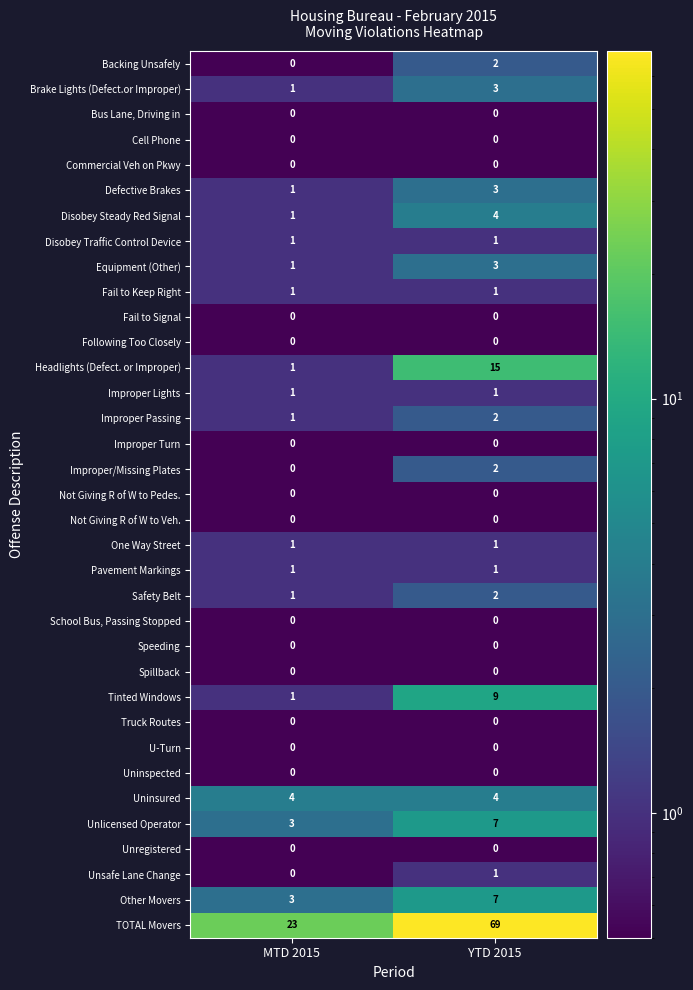

The value of Headlights (Defect. or Improper) at YTD 2015 is 15. True or false?

True